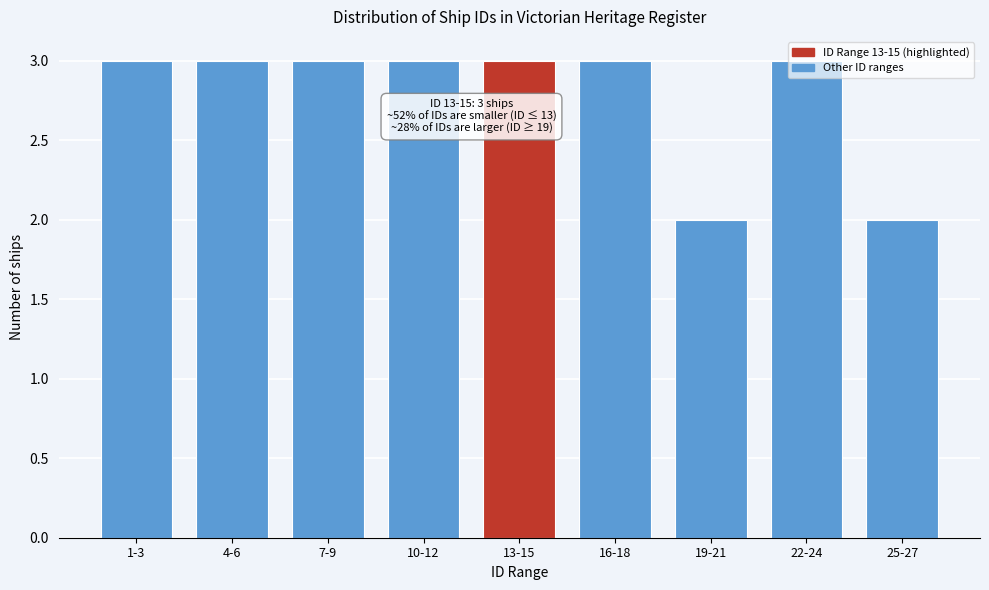

The chart shows a value of 3 at 16-18. True or false?

True